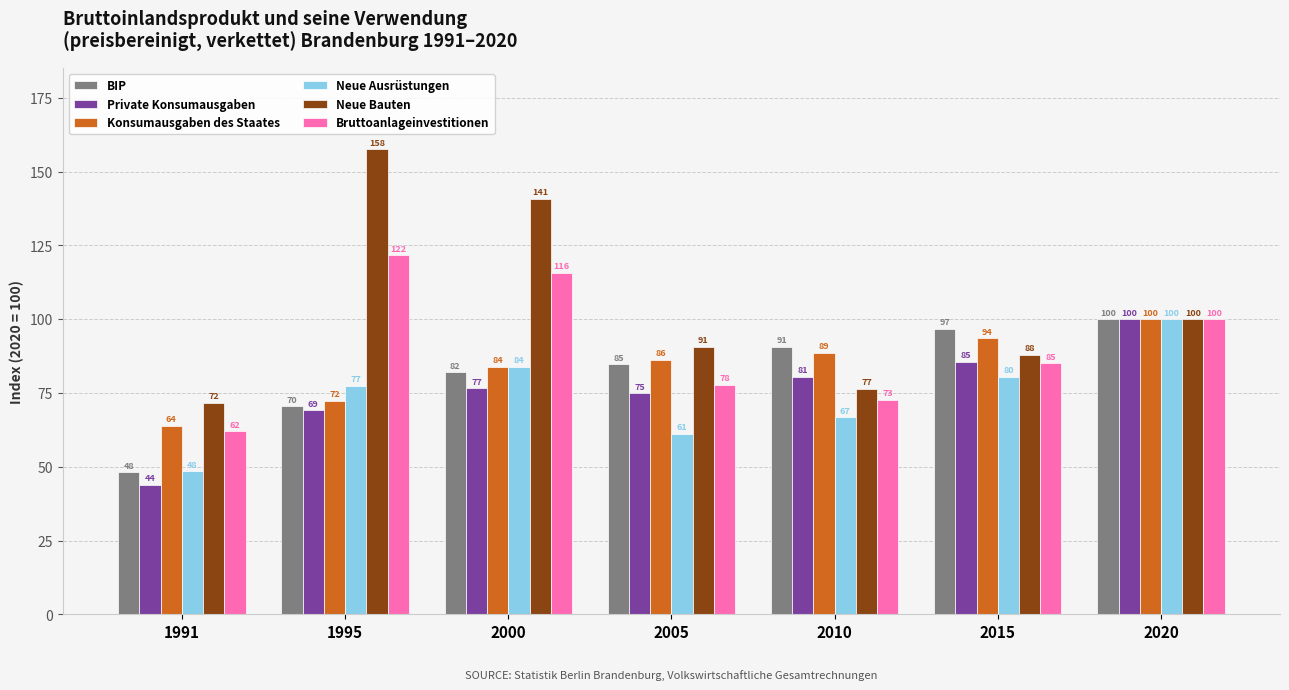

Which series has the widest spread of values?

Neue Bauten